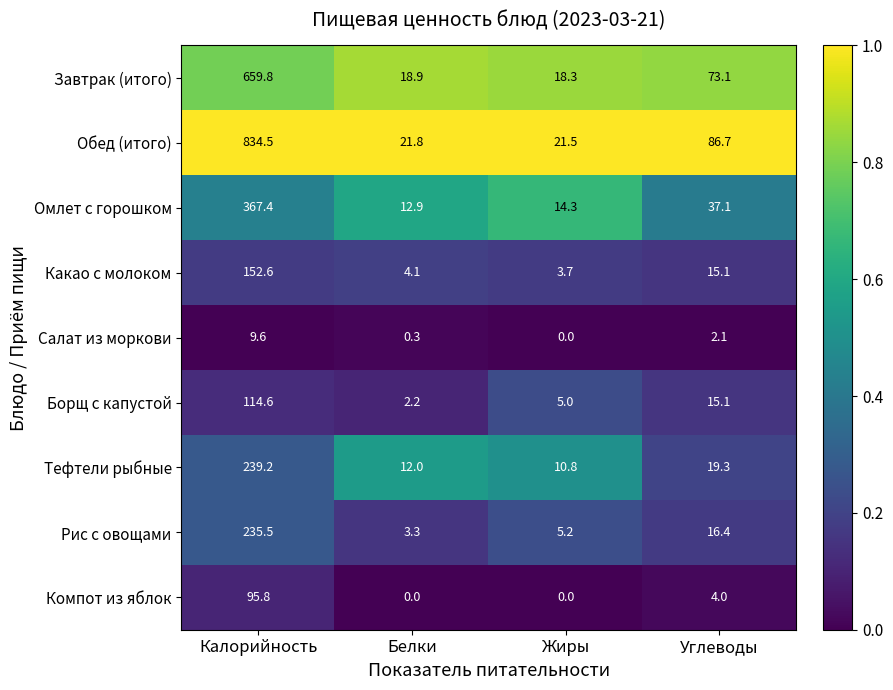

Which series has the widest spread of values?

Обед (итого)